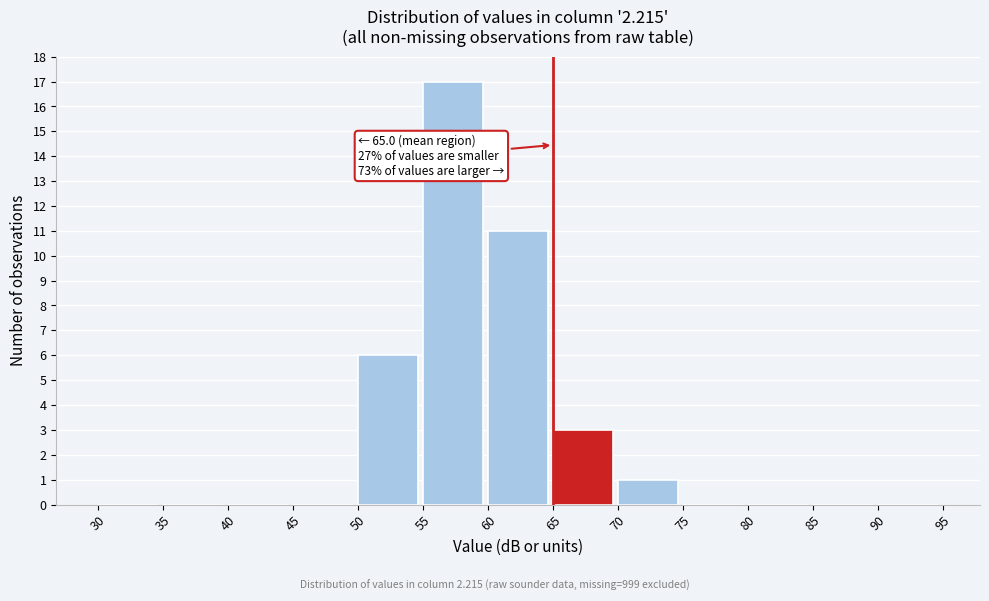

Which range on the x-axis has the tallest bar?

55 to 60